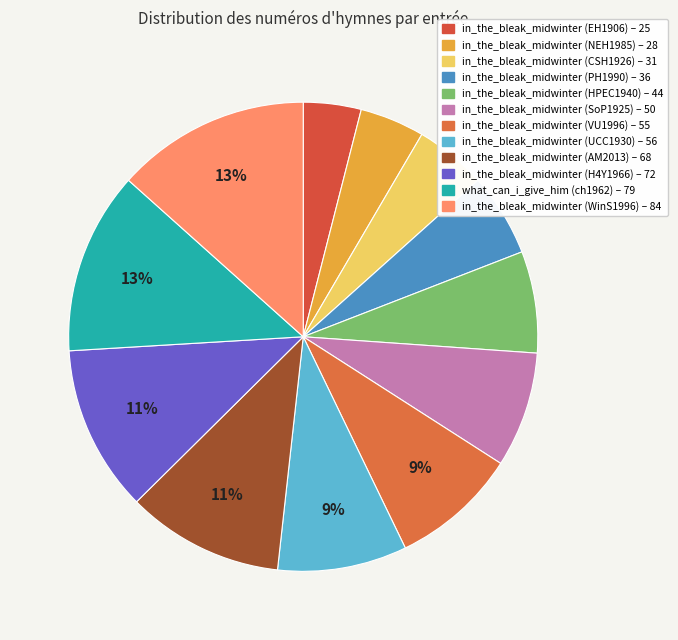

Which has a higher value, in_the_bleak_midwinter (NEH1985) or in_the_bleak_midwinter (PH1990)?

in_the_bleak_midwinter (PH1990)